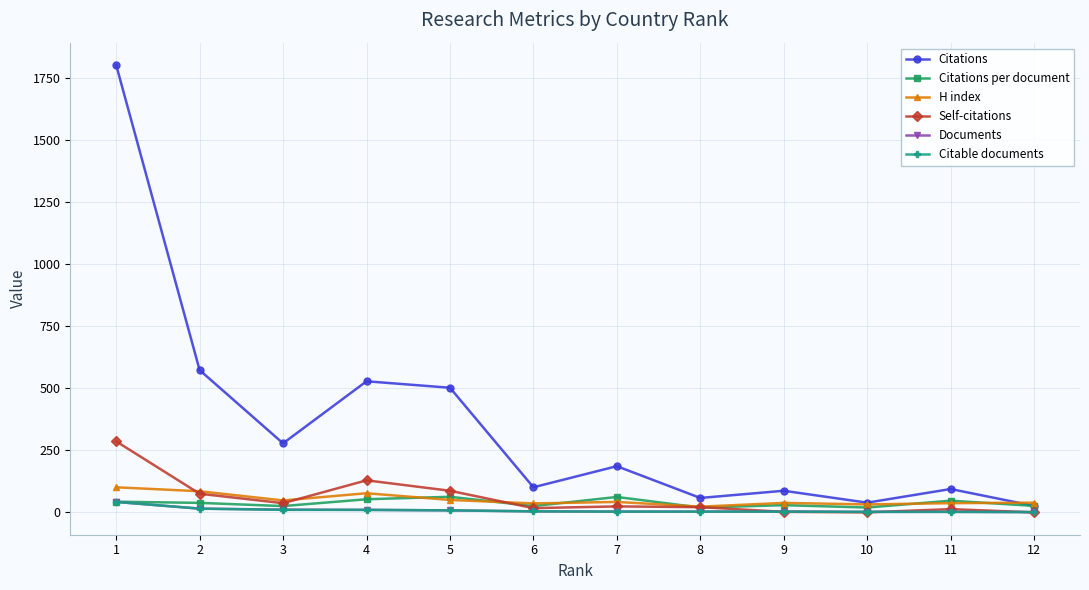

Which series has the widest spread of values?

Citations